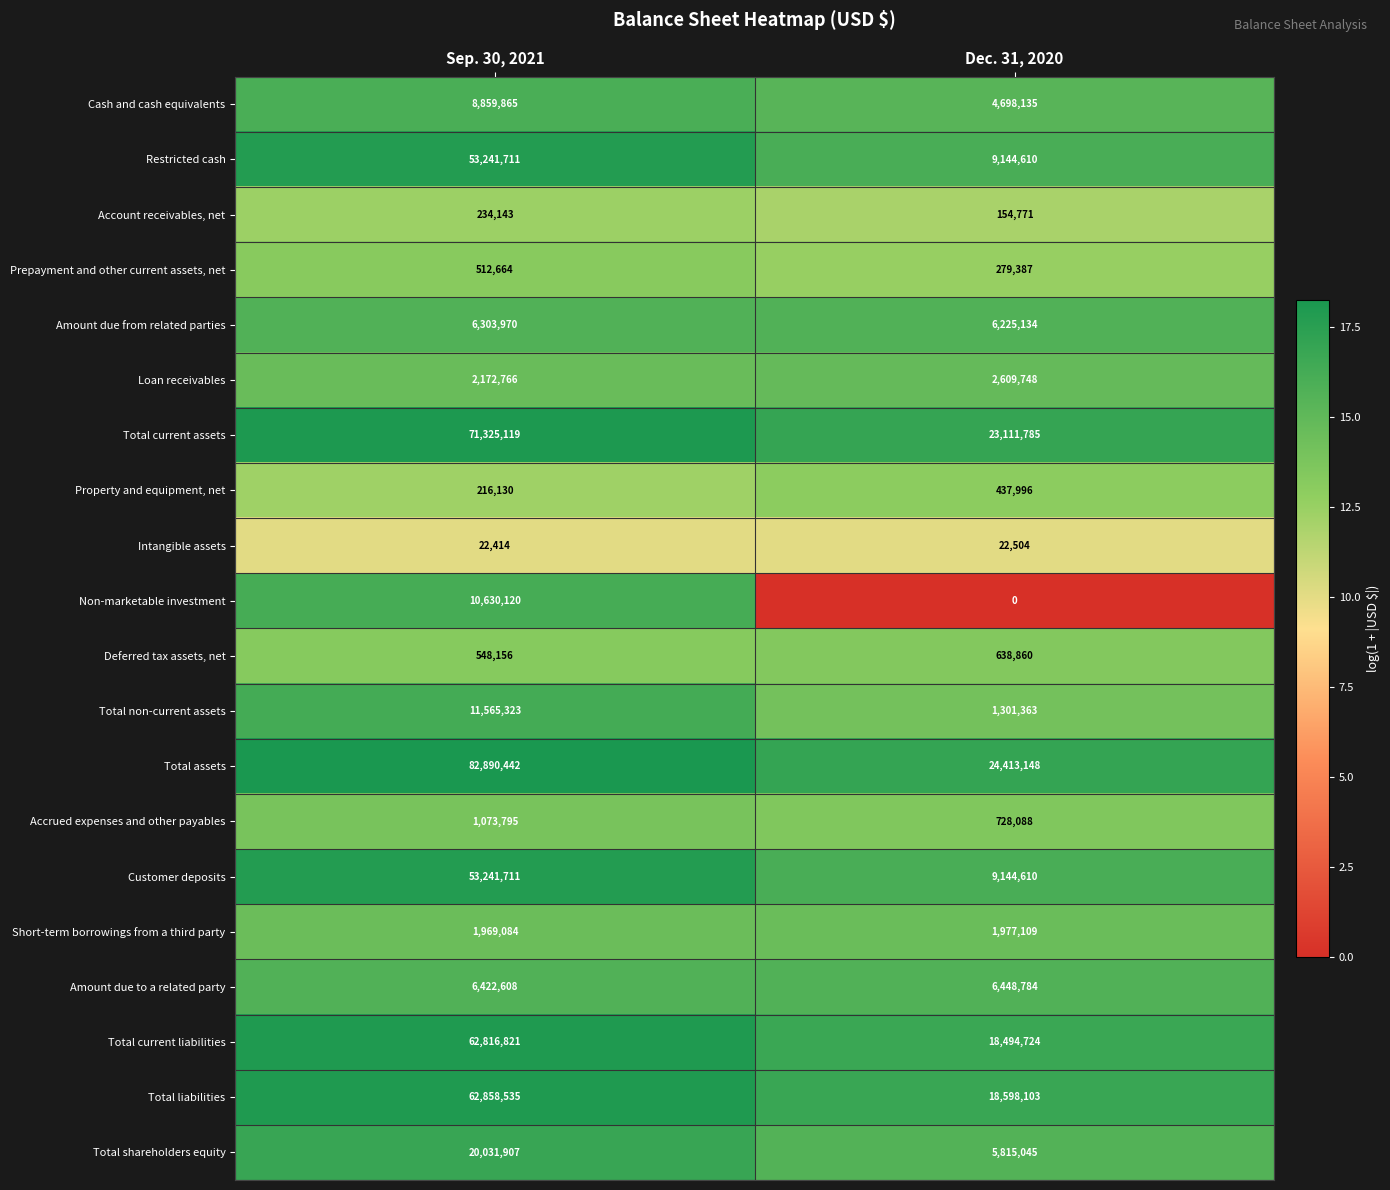

At which label does Total assets reach its minimum?

Dec. 31, 2020